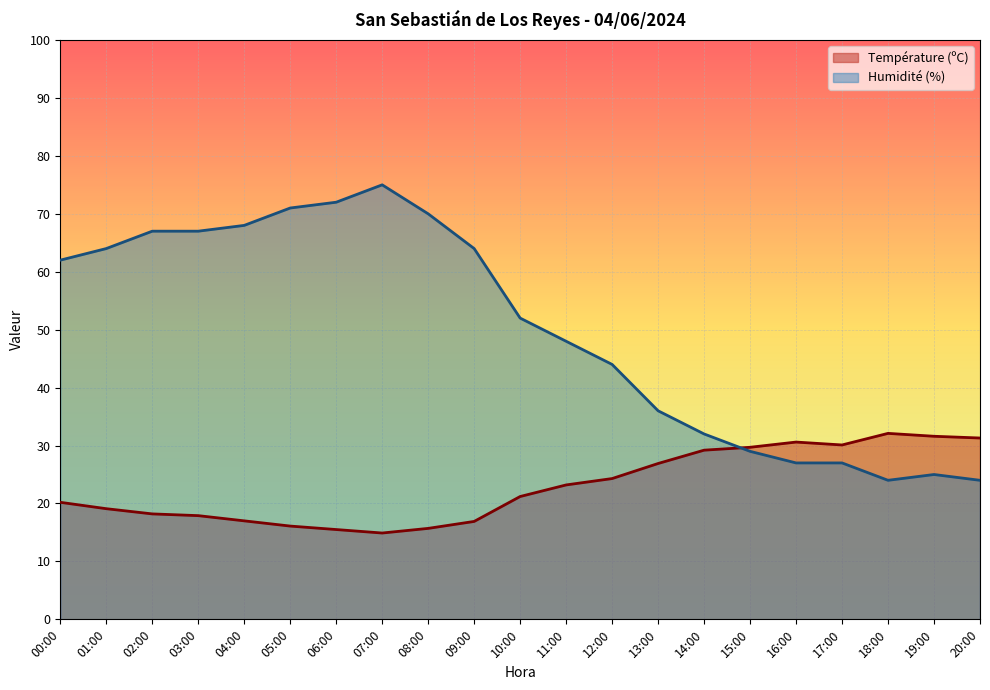

In Humidité (%), how many points are lower than both neighbors (excluding endpoints)?

1